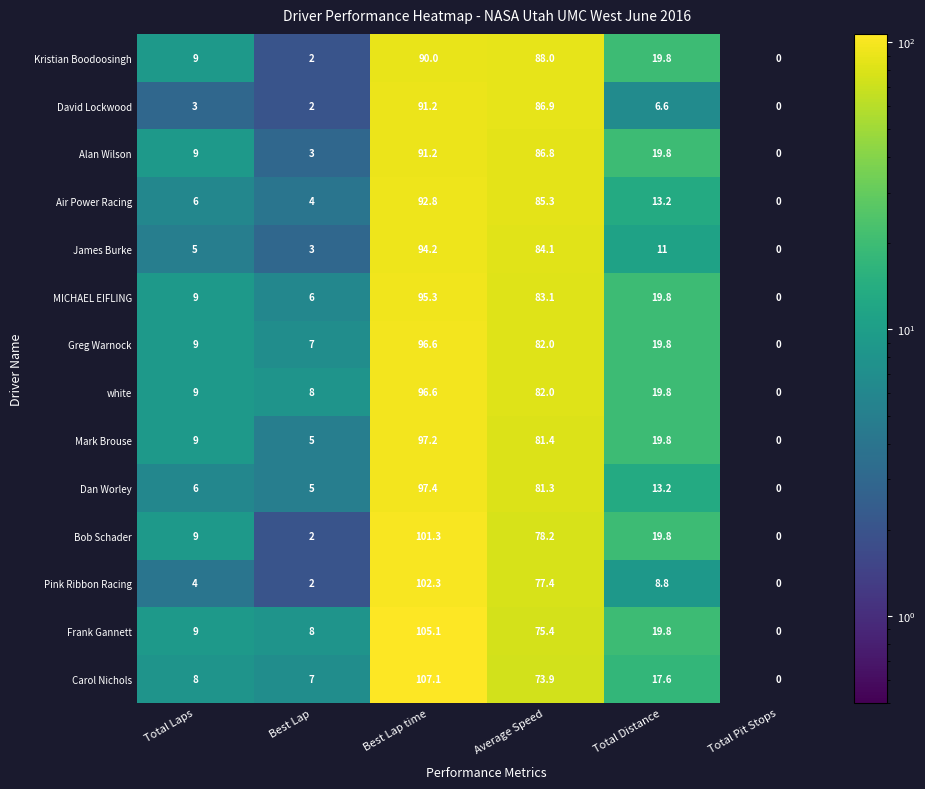

What is the average value of the Mark Brouse series?

35.4